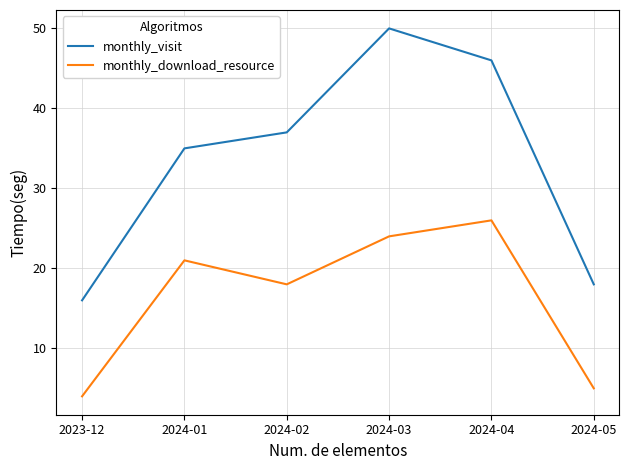

True or false: monthly_download_resource and monthly_visit cross at least once.

False